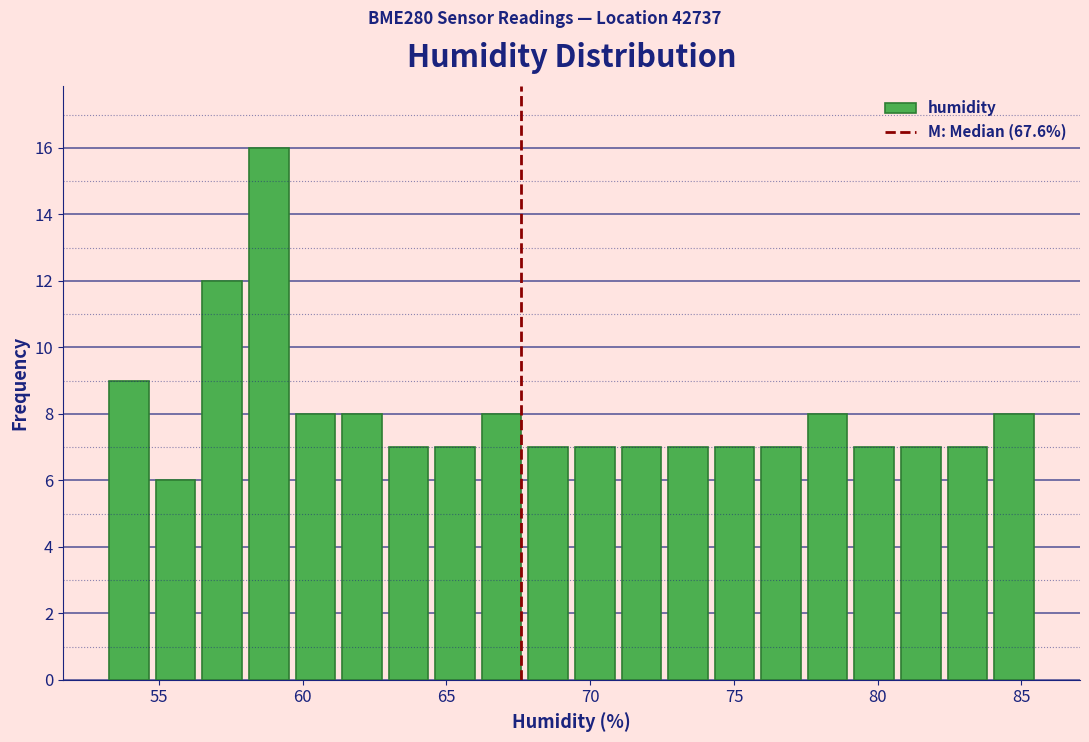

Read against the x-axis, roughly where is the centre of the tallest bar?

59.0